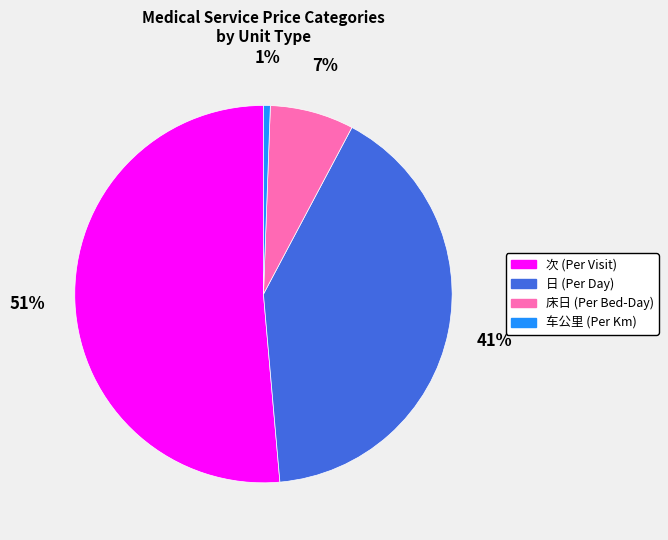

How many slices are in this pie chart?

4